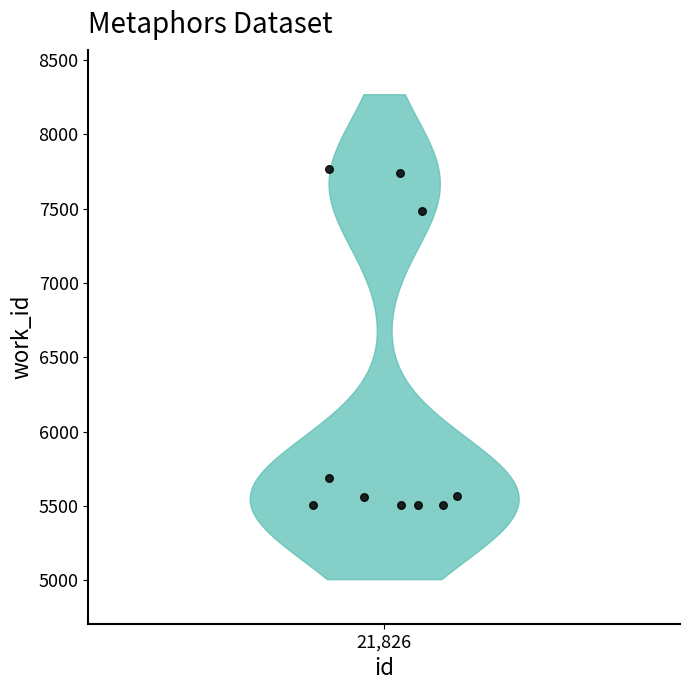

What is the average Y value?

6184